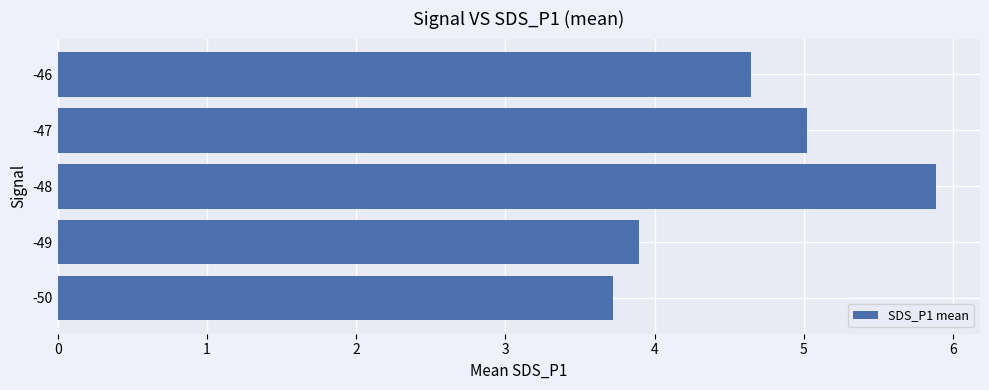

What is the maximum value shown in the chart?

5.9